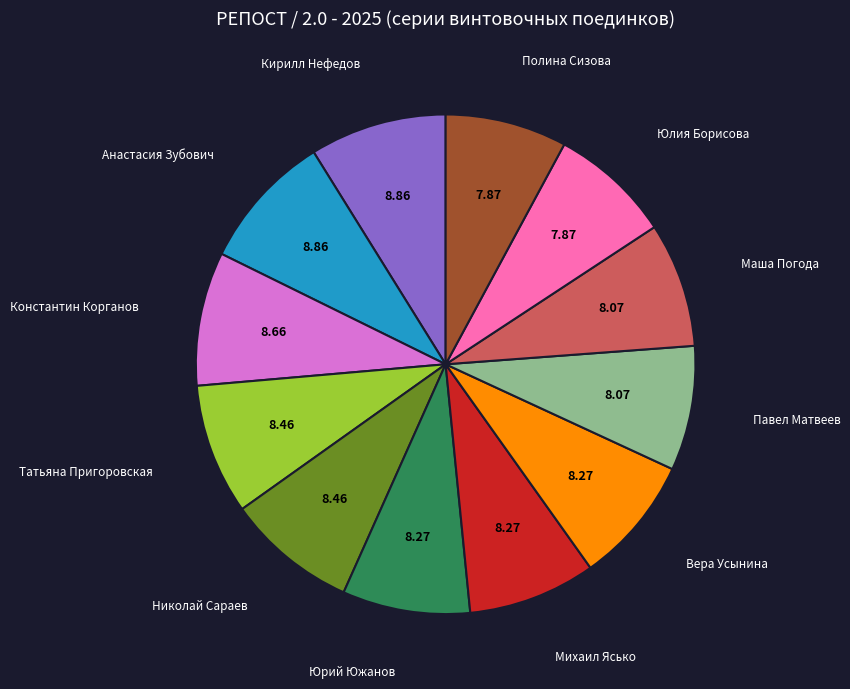

Is there any slice that represents more than half of the pie?

No